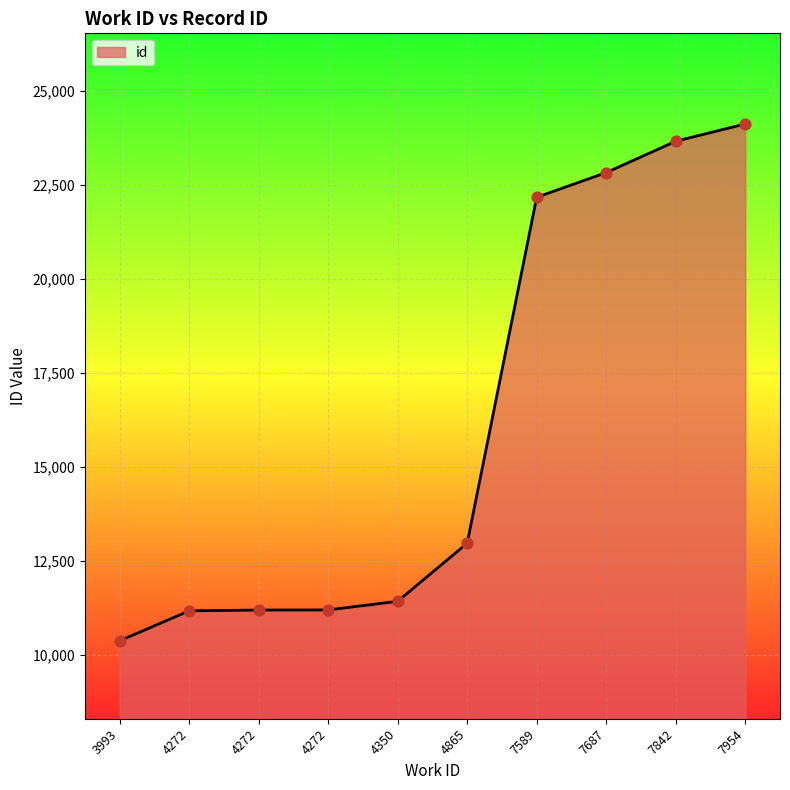

What is the change in value from 7589 to 7687?

+656